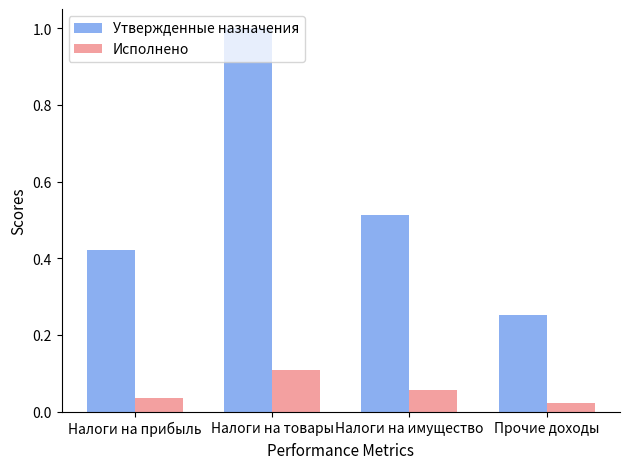

Which series has the largest range (max minus min)?

Утвержденные назначения